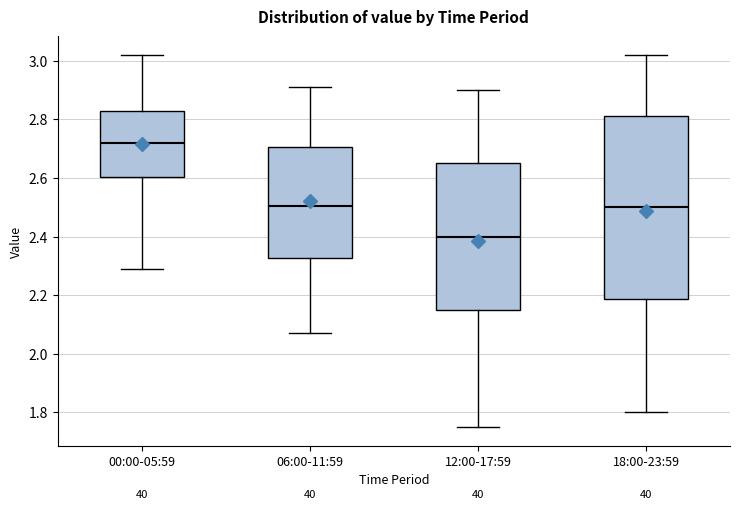

Comparing the boxes themselves (not the whiskers), which one is the tallest?

18:00-23:59